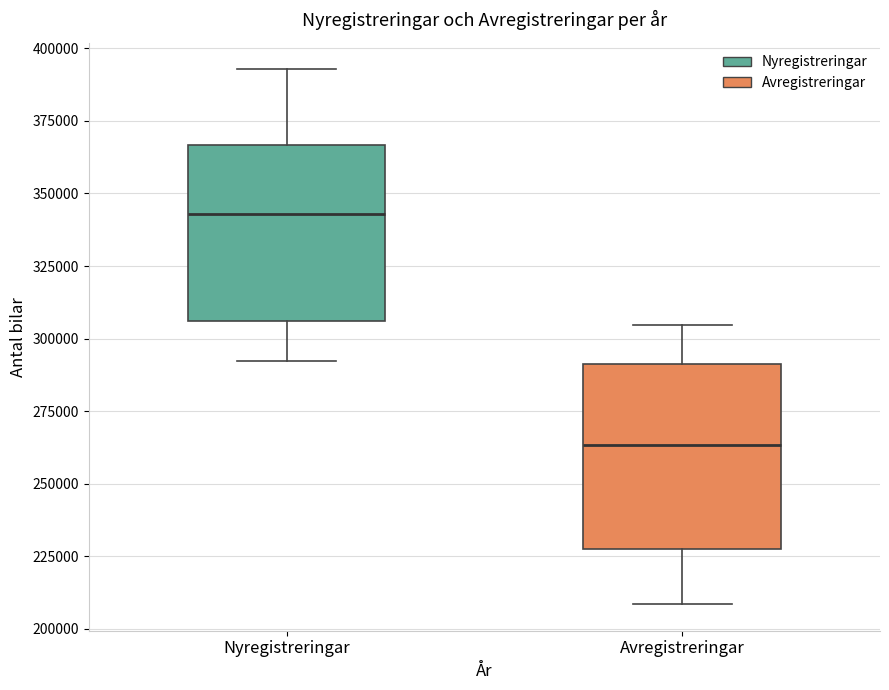

Where is the lower edge of the box for Nyregistreringar on the y-axis? The values are not printed on the chart, so give them approximately, as read against the axis.

305000